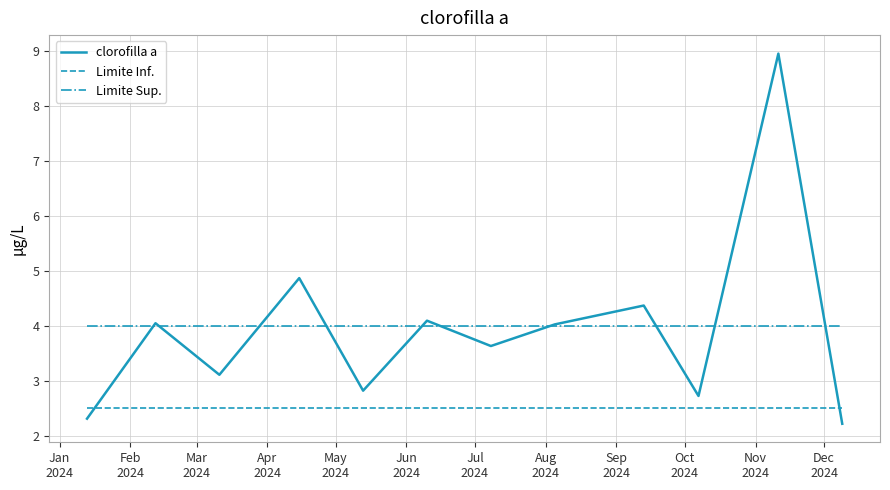

True or false: Limite Inf. and Limite Sup. intersect in this chart.

False